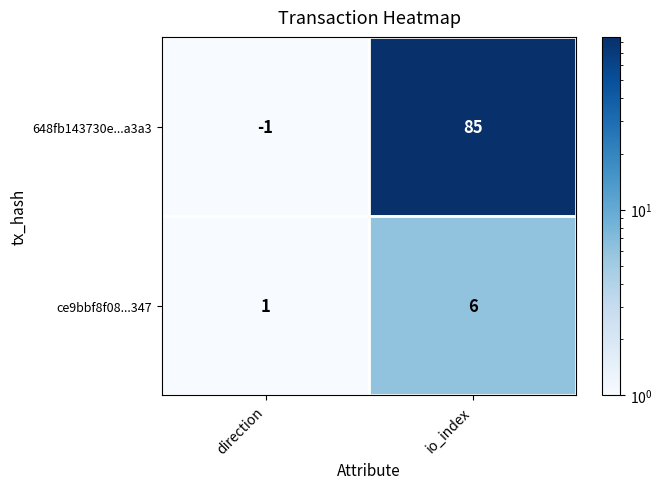

At which category does the chart reach its minimum across all series?

direction